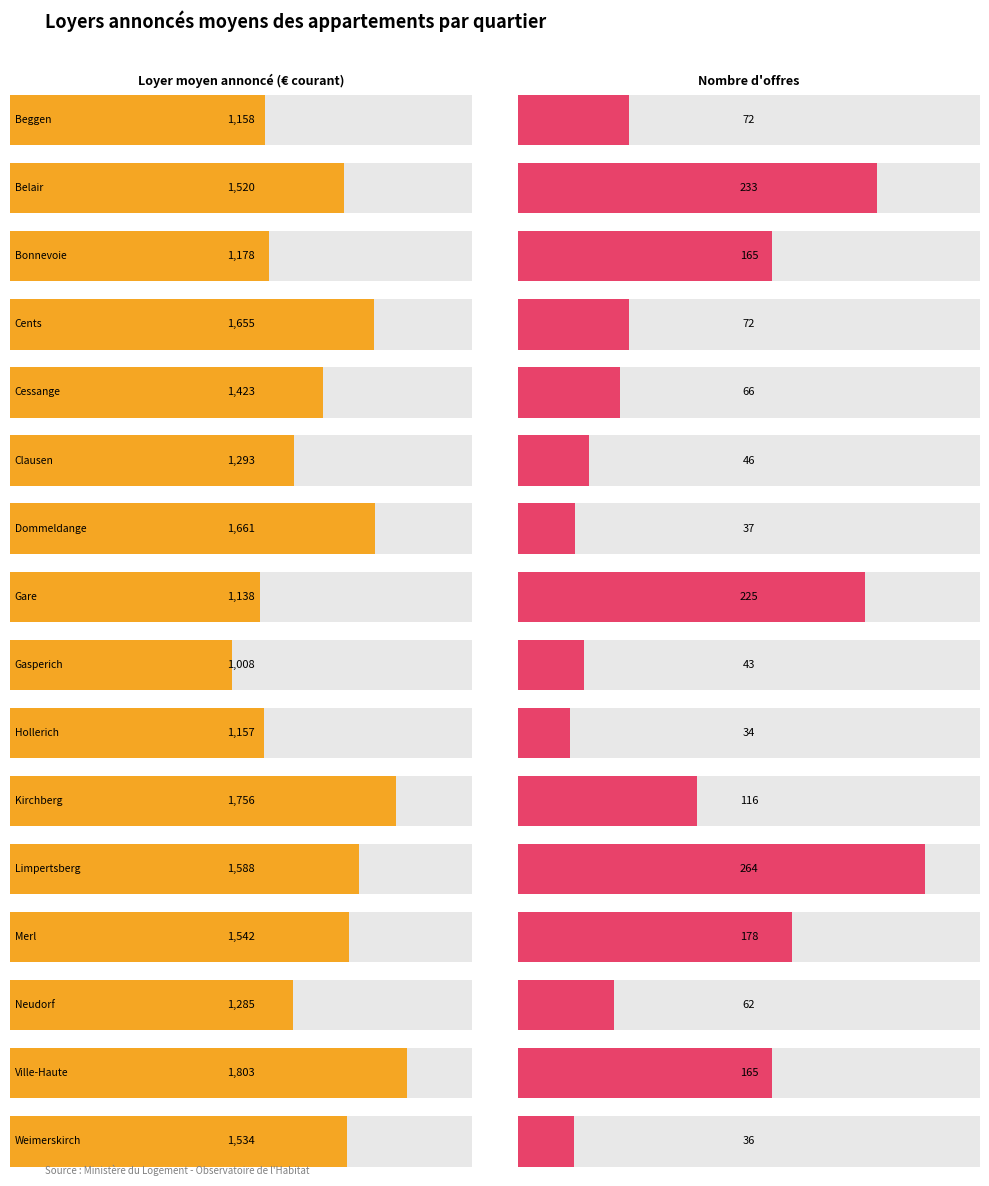

Reading right to left, list all the values displayed in this chart.

Loyer moyen annoncé en € courant: Weimerskirch=1533.9	Ville-Haute=1802.9	Neudorf=1285.2	Merl=1541.8	Limpertsberg=1587.5	Kirchberg=1755.7	Hollerich=1156.9	Gasperich=1008.0	Gare=1137.6	Dommeldange=1661.3	Clausen=1292.6	Cessange=1423.4	Cents=1655.4	Bonnevoie=1177.8	Belair=1520.2	Beggen=1158.2
Nombre d offres: Weimerskirch=36.0	Ville-Haute=165.0	Neudorf=62.0	Merl=178.0	Limpertsberg=264.0	Kirchberg=116.0	Hollerich=34.0	Gasperich=43.0	Gare=225.0	Dommeldange=37.0	Clausen=46.0	Cessange=66.0	Cents=72.0	Bonnevoie=165.0	Belair=233.0	Beggen=72.0